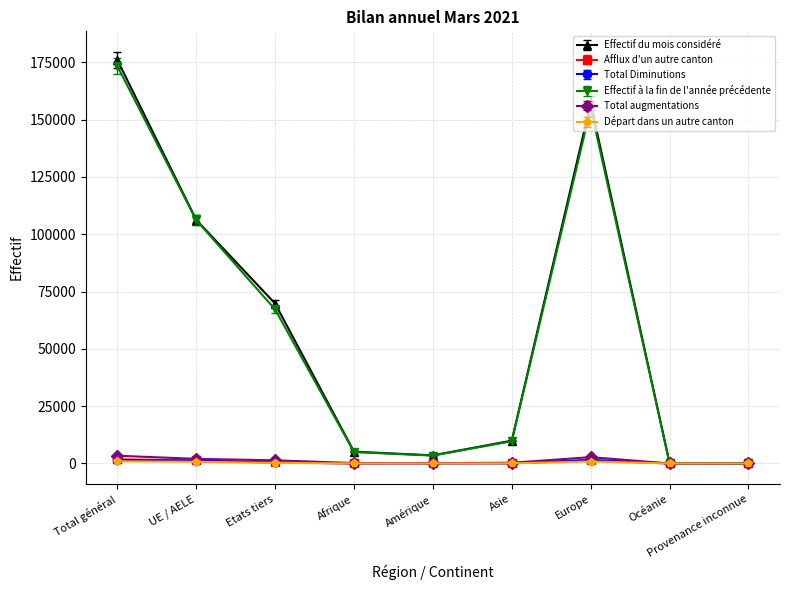

True or false: Effectif du mois considéré has a value of 157171 at Europe.

True